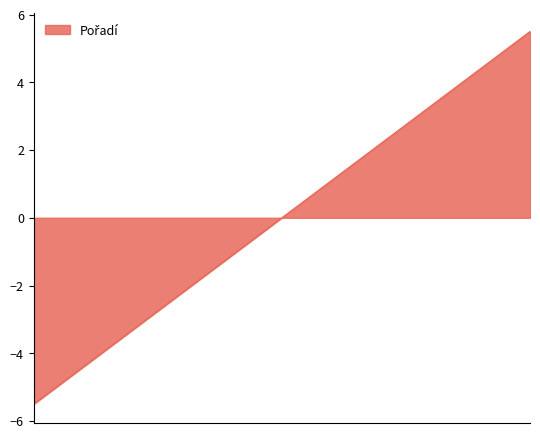

What is the minimum value shown in the chart?

-5.5